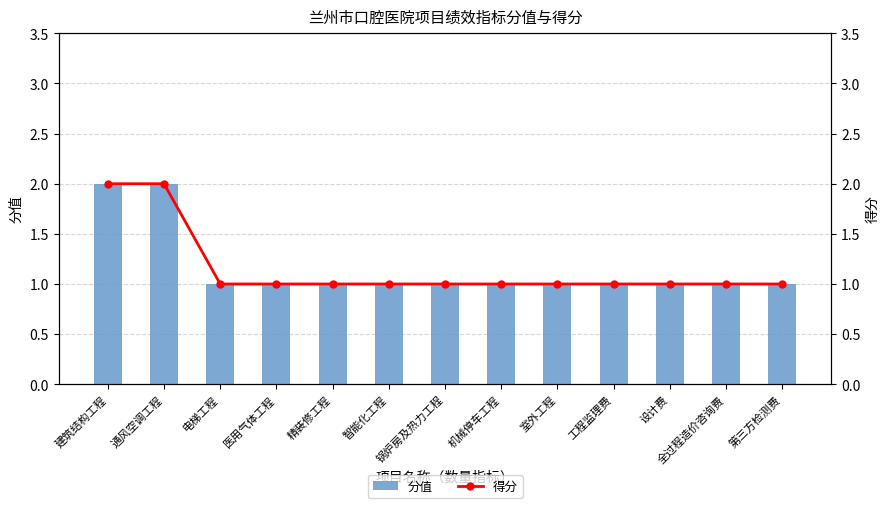

Is it true that 得分 equals 2 at 锅炉房及热力工程?

False